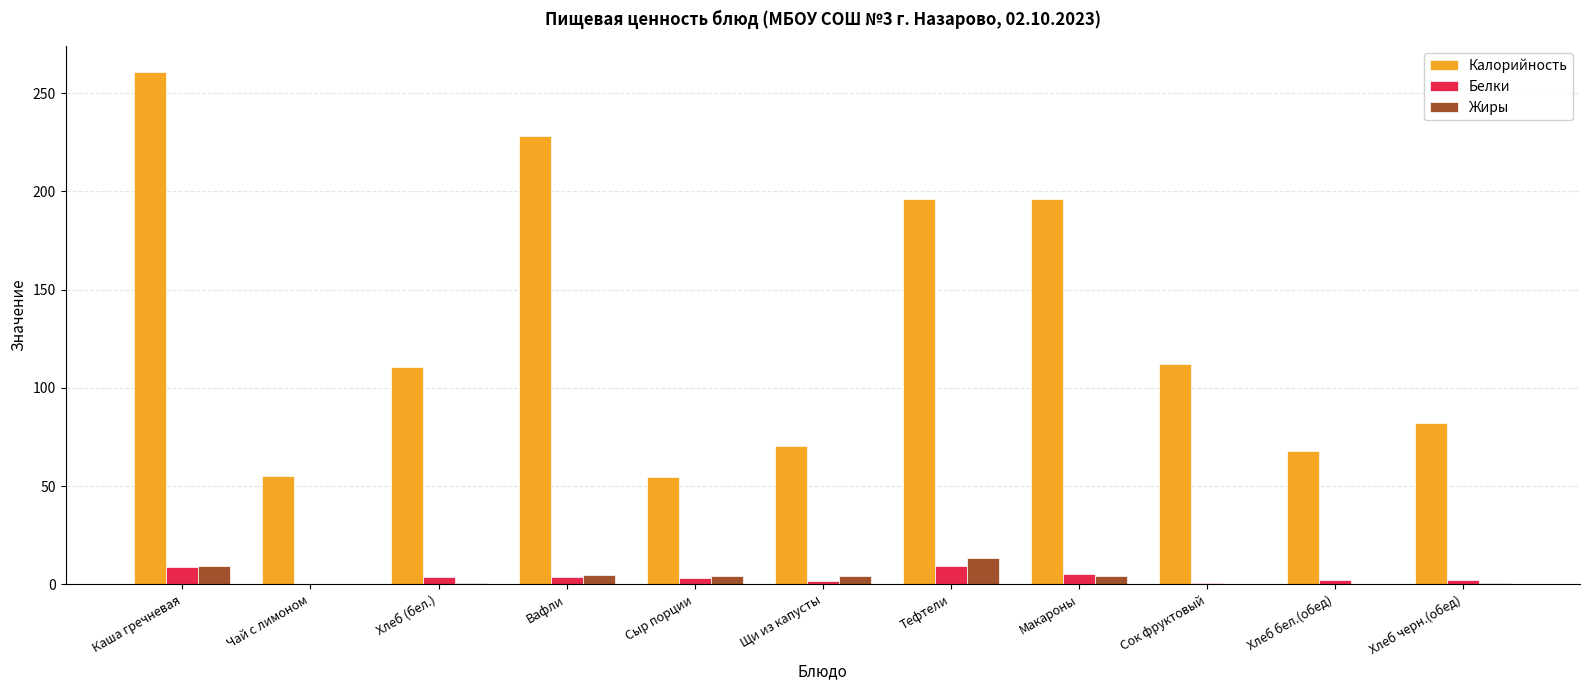

What is the approximate value of Калорийность at Чай с лимоном?

55.0